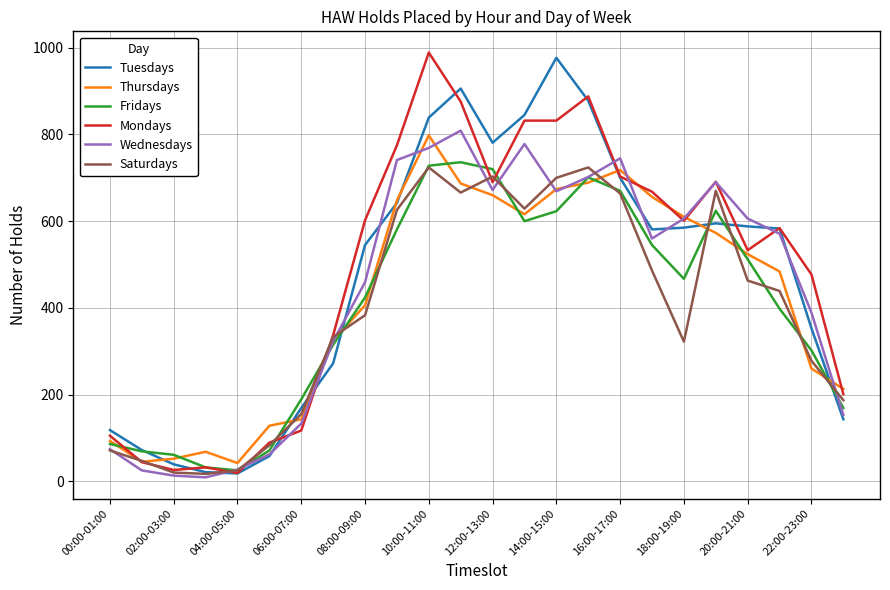

What is the minimum value for Thursdays?

42